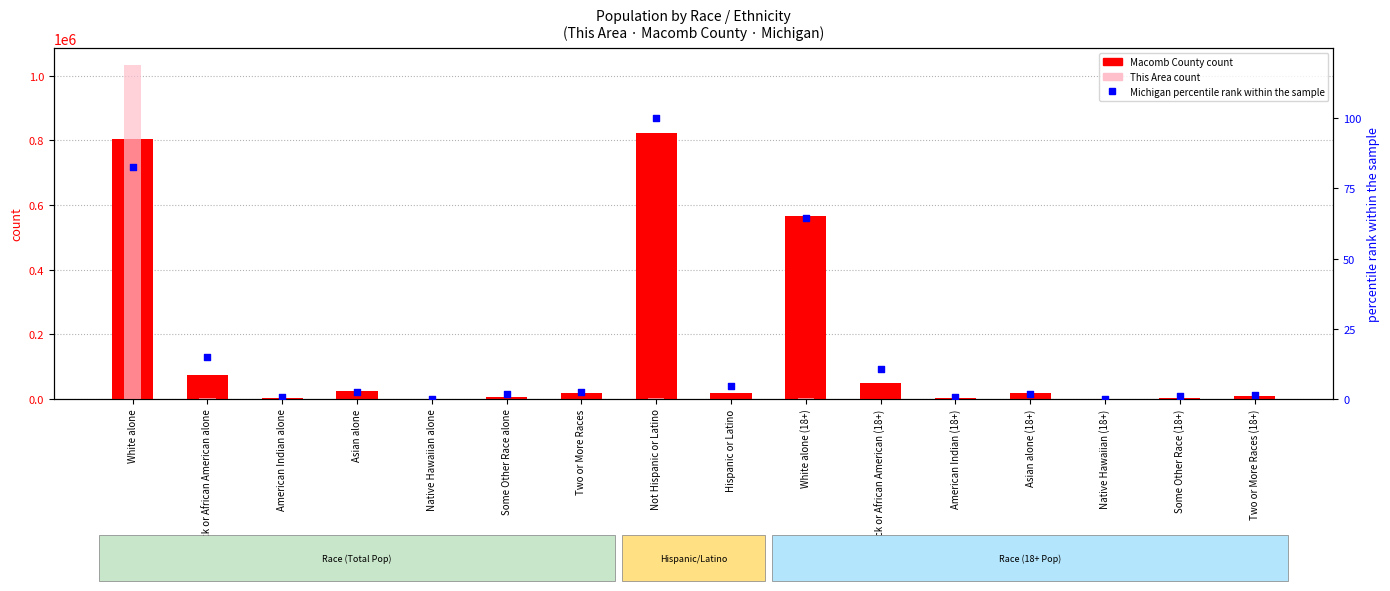

At how many categories does at least one series exceed 196778?

3